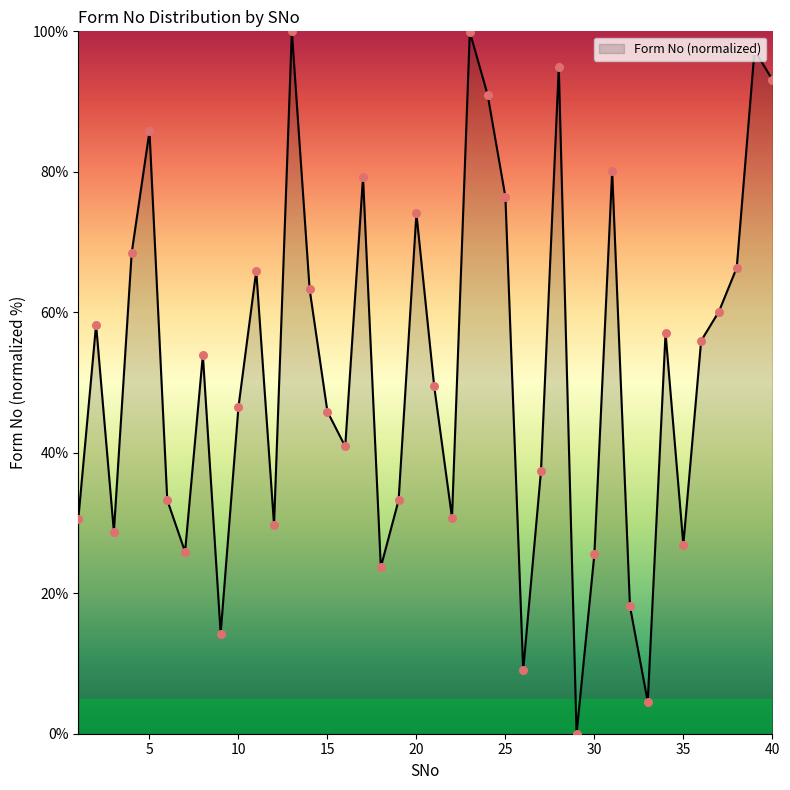

What is the greatest value displayed?

100.0